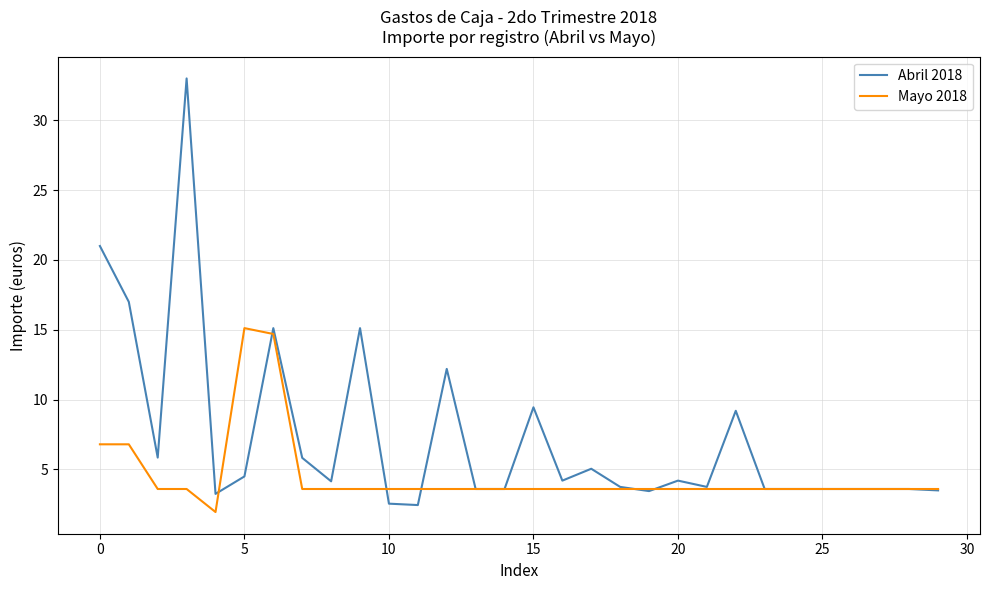

Which series has the largest total across all categories?

Abril 2018